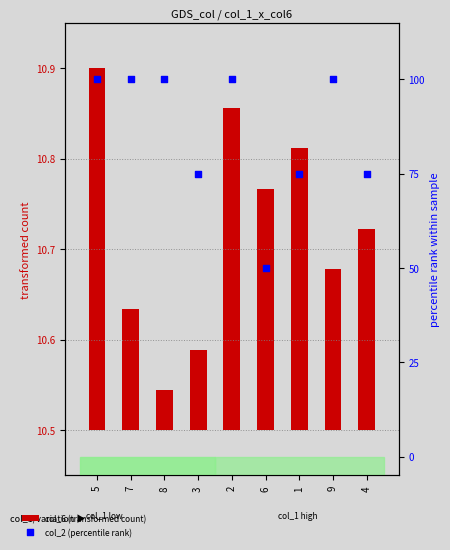

What are all the series names shown in the legend?

col_6 (transformed count), col_2 (percentile rank)